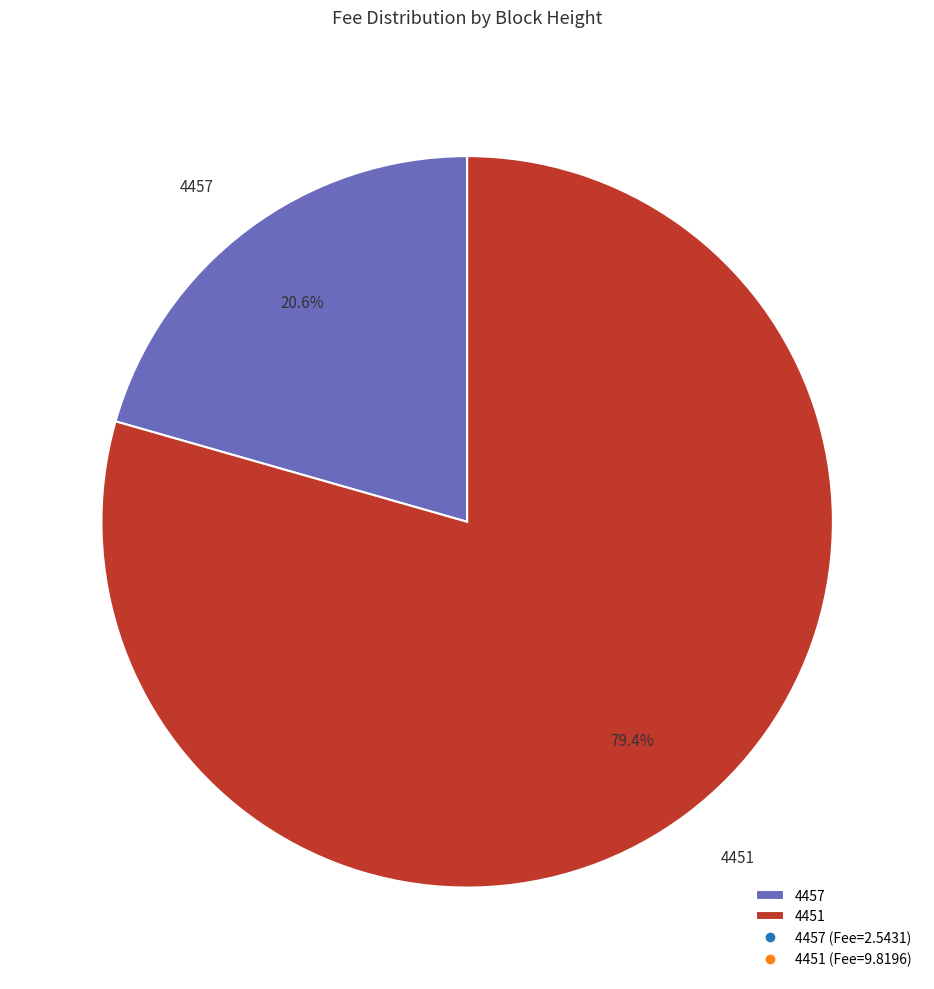

To the nearest percent, what percentage of the pie is 4451?

79%